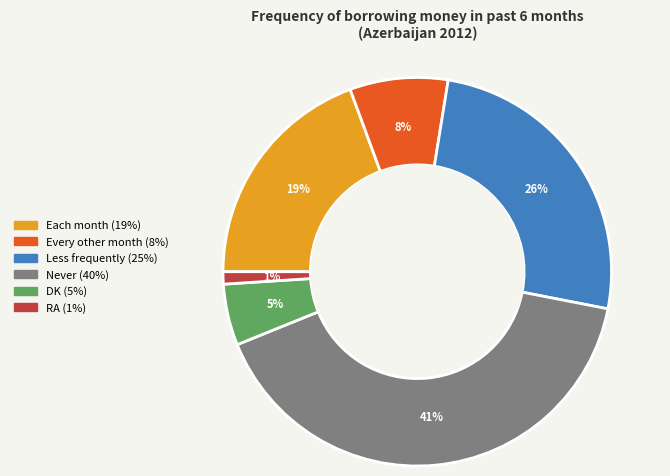

Count the number of slices in the pie.

6